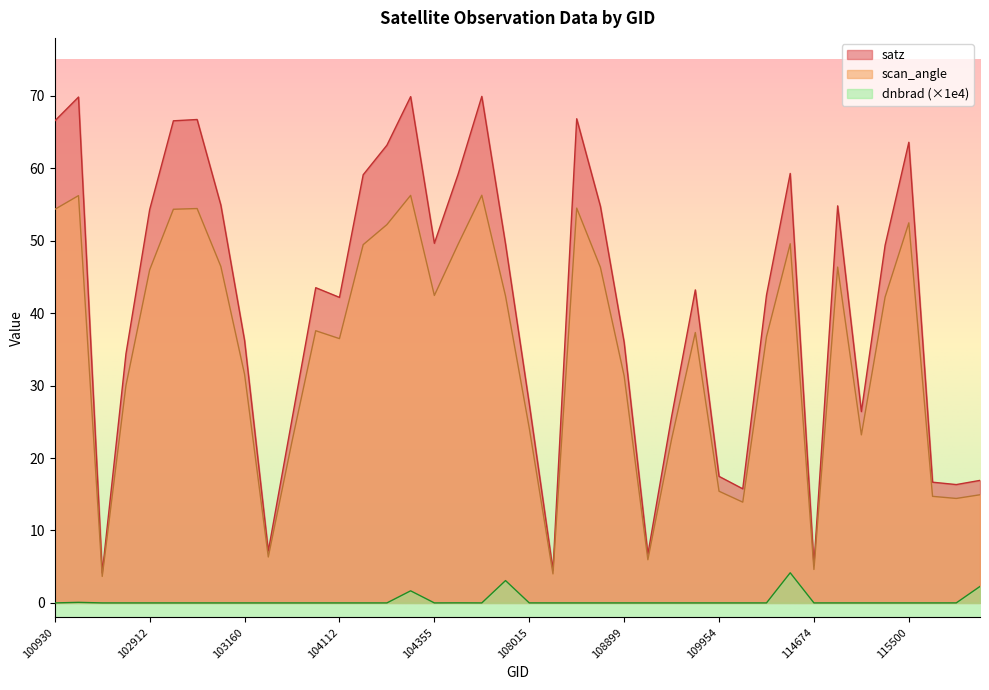

At which label does satz reach its peak?

107834